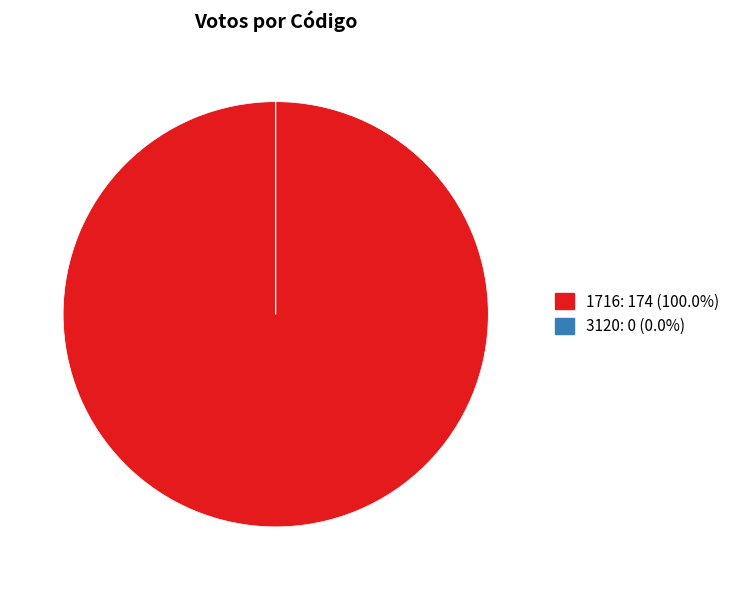

Does any single category account for the majority?

Yes